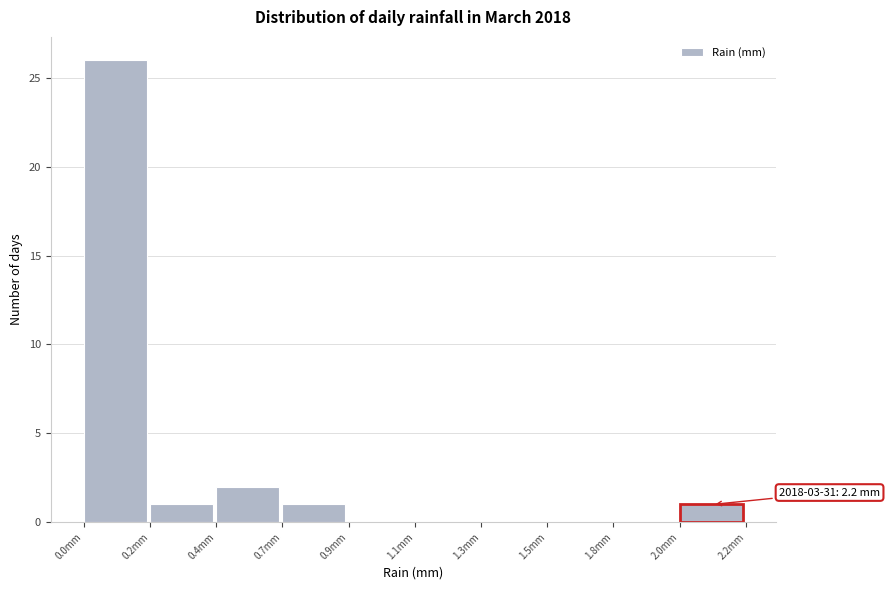

Reading left to right, what are all the values shown in this chart?

0.0mm=26	0.2mm=1	0.4mm=2	0.7mm=1	0.9mm=0	1.1mm=0	1.3mm=0	1.5mm=0	1.8mm=0	2.0mm=1